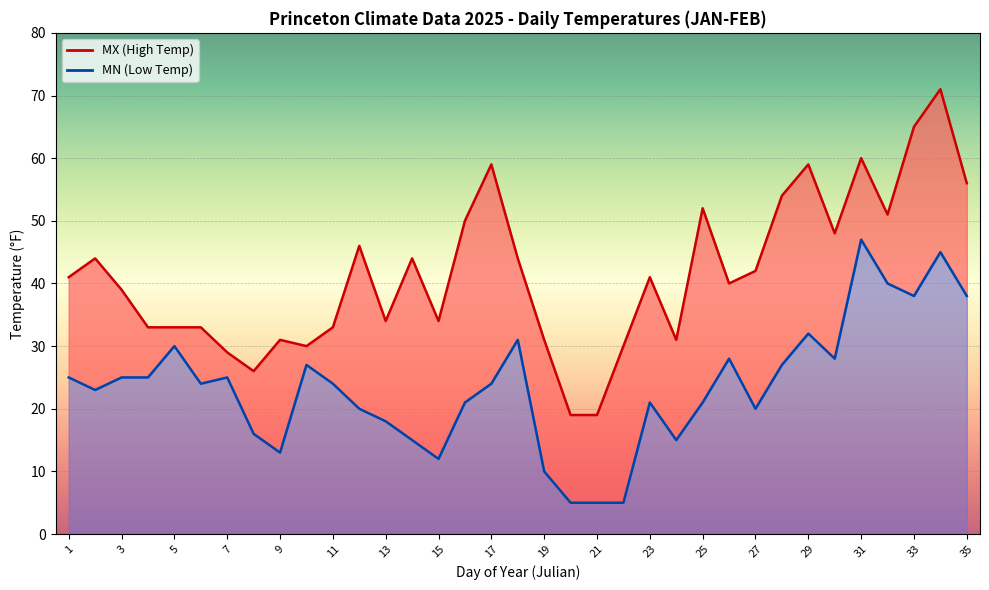

At which label does MX (High Temp) reach its minimum?

20